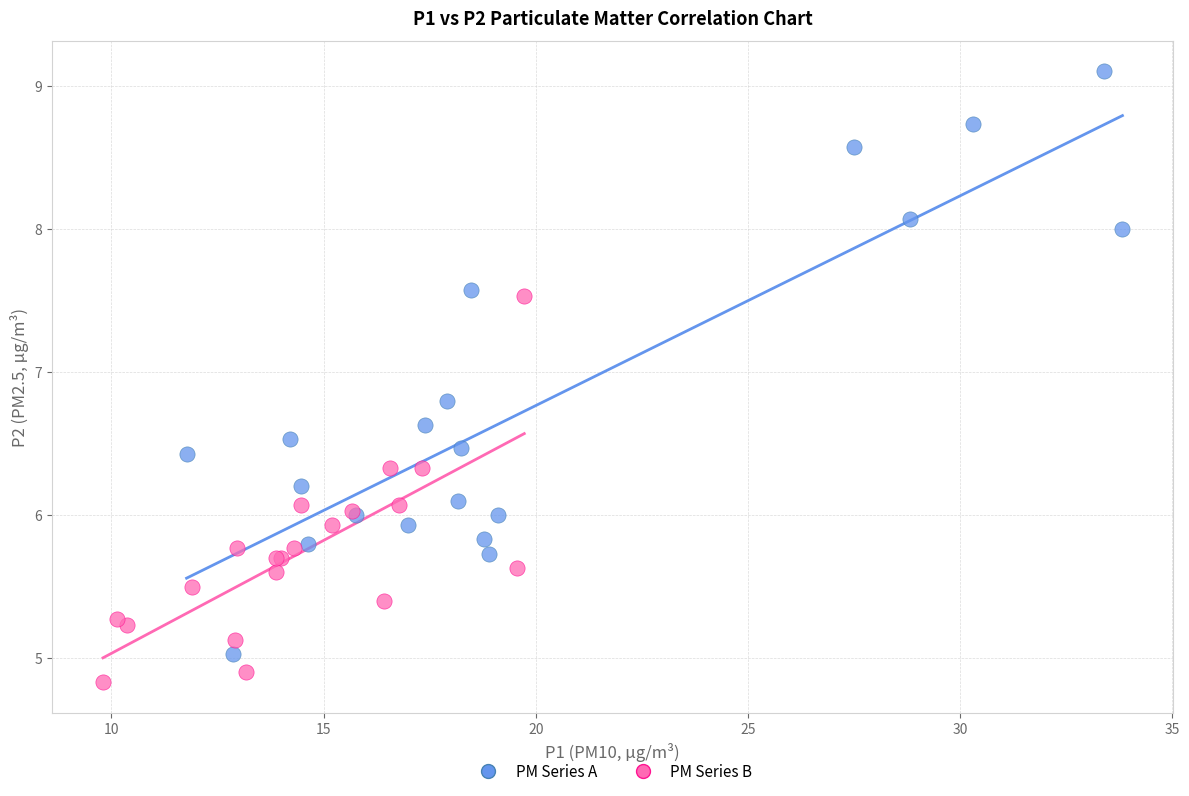

Which series contains the highest Y value?

PM Series A